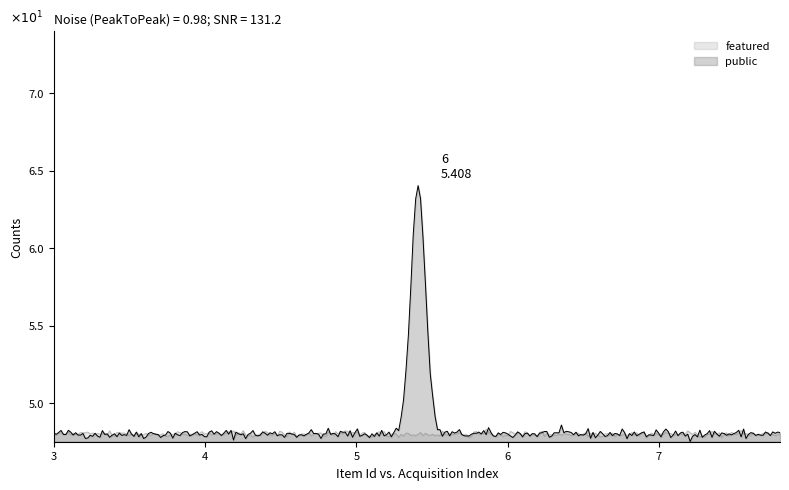

How many lines are shown in the chart?

2